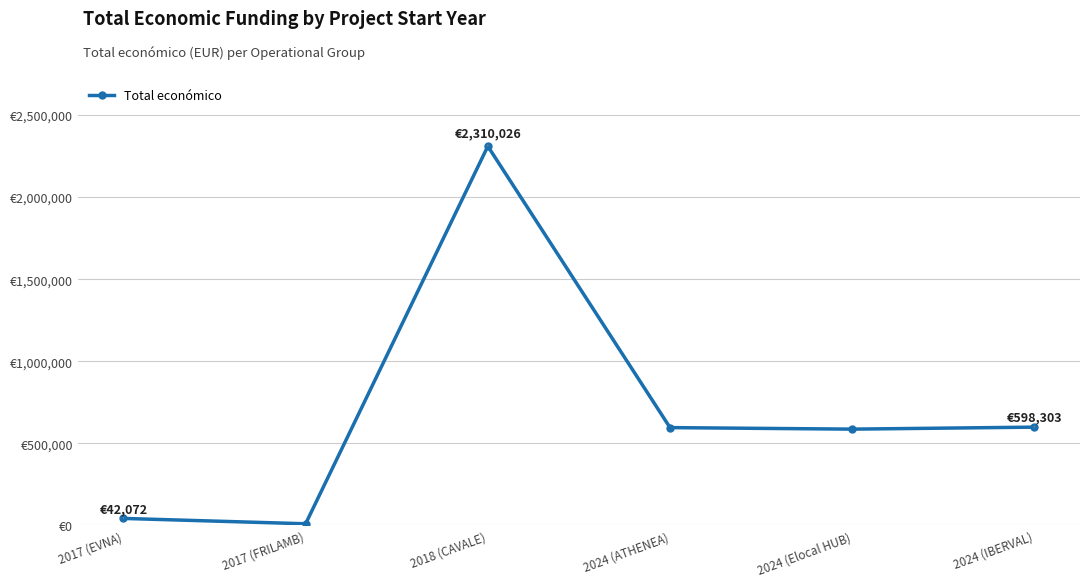

Is this an area chart (filled region under the line)?

No